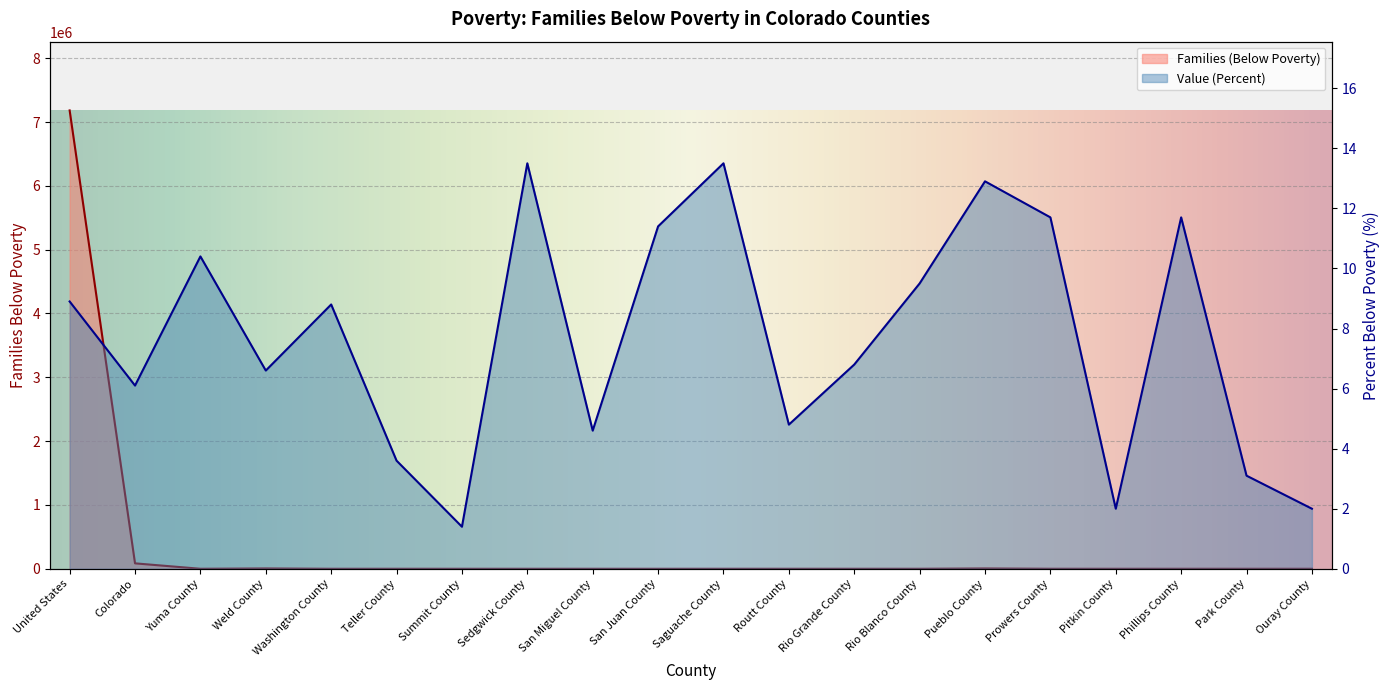

List the series in order of their peak value, lowest first.

Value (Percent), Families (Below Poverty)